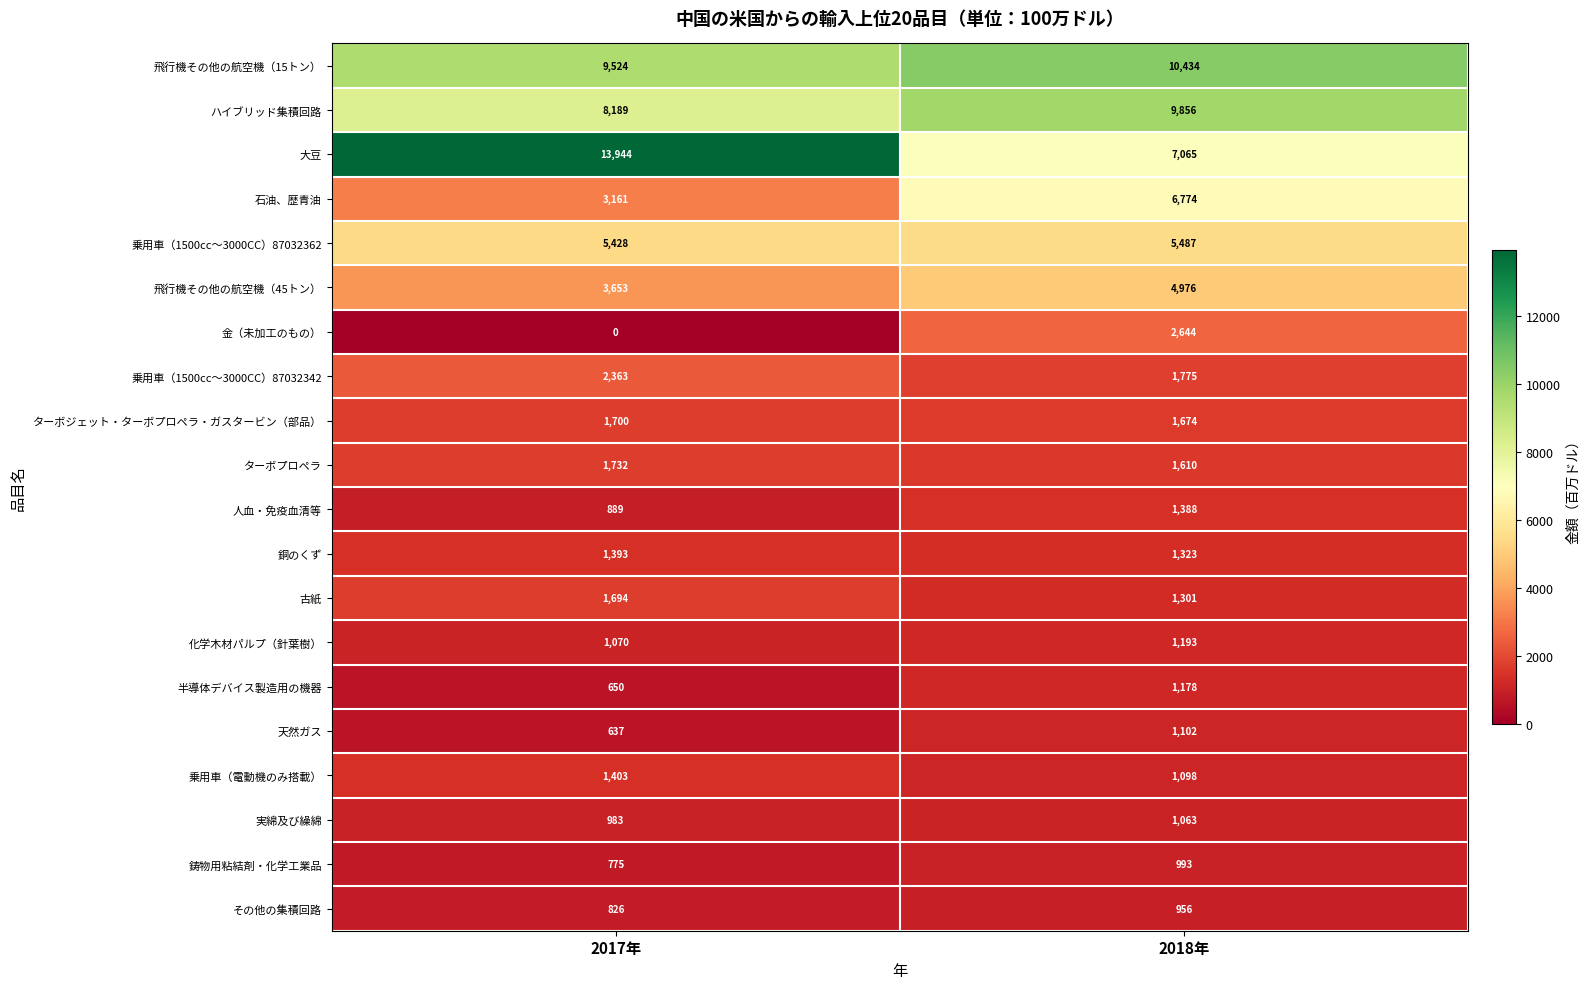

List the series in order of their peak value, lowest first.

その他の集積回路, 鋳物用粘結剤・化学工業品, 実綿及び繰綿, 天然ガス, 半導体デバイス製造用の機器, 化学木材パルプ（針葉樹）, 人血・免疫血清等, 銅のくず, 乗用車（電動機のみ搭載）, 古紙, ターボジェット・ターボプロペラ・ガスタービン（部品）, ターボプロペラ, 乗用車（1500cc～3000CC）87032342, 金（未加工のもの）, 飛行機その他の航空機（45トン）, 乗用車（1500cc～3000CC）87032362, 石油、歴青油, ハイブリッド集積回路, 飛行機その他の航空機（15トン）, 大豆